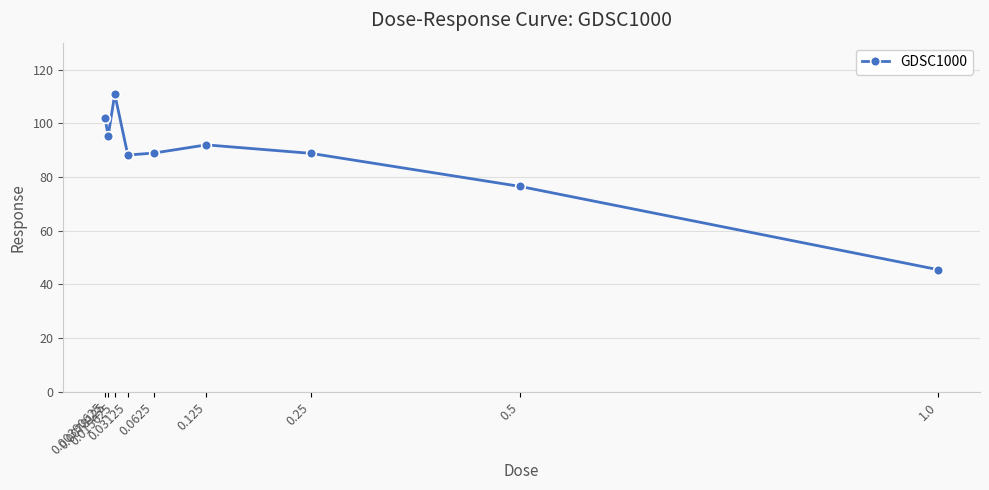

At which label does the data first exceed 88?

0.00390625